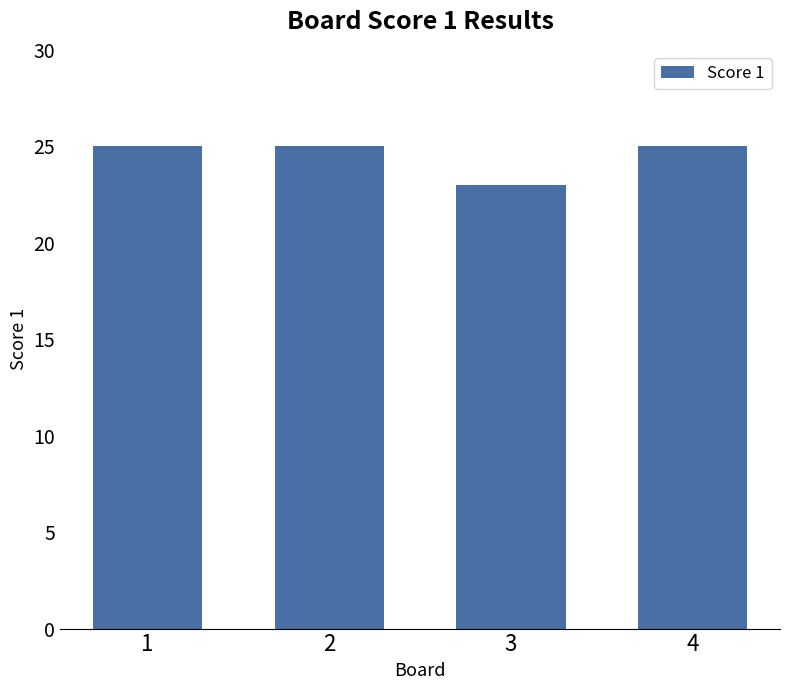

Reading left to right, transcribe all the data shown in this chart.

1=25	2=25	3=23	4=25